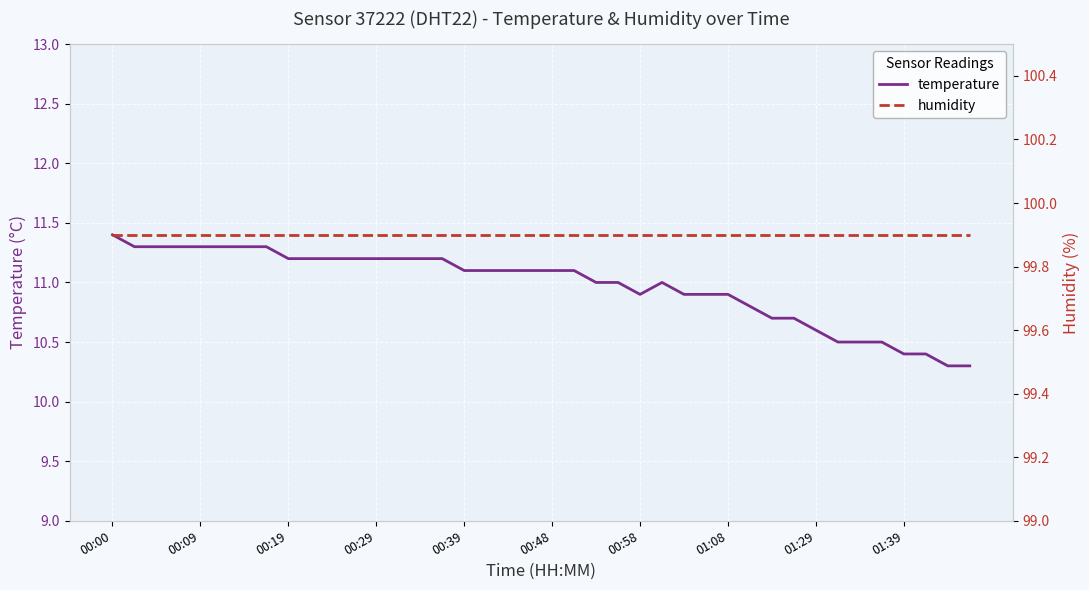

What is the highest value of the temperature series?

11.4